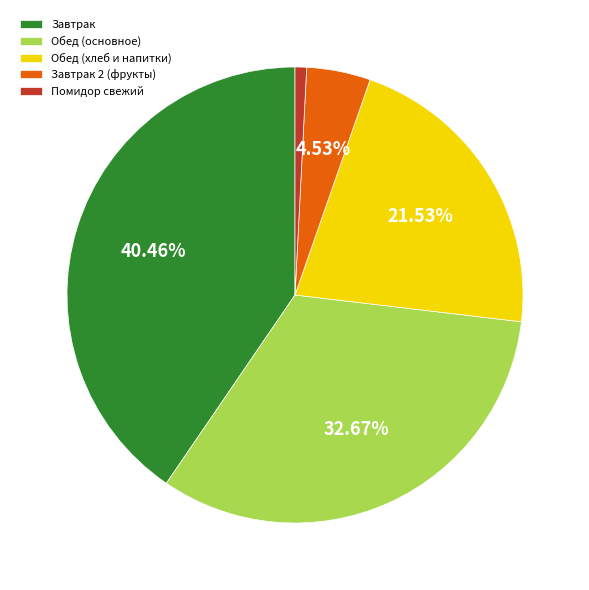

What is the ratio of the value at Обед (основное) to the value at Обед (хлеб и напитки)?

1.5